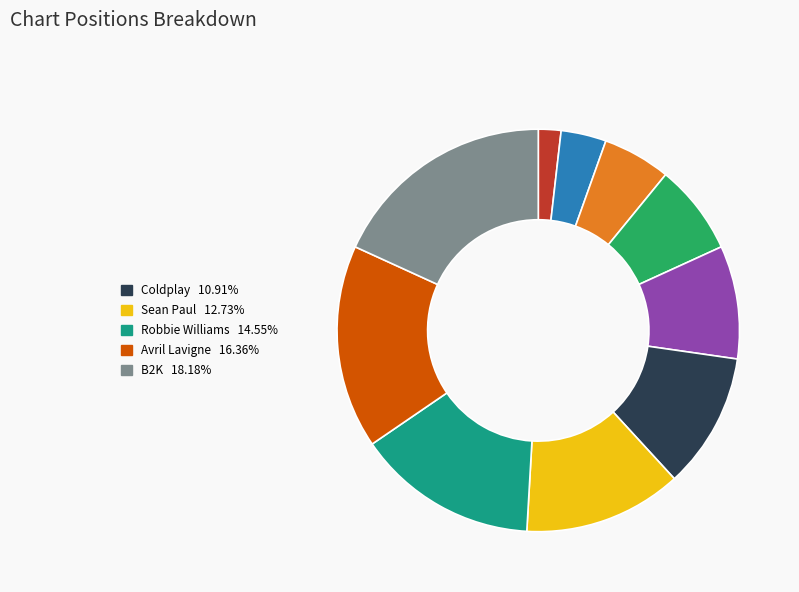

Is there any slice that represents more than half of the pie?

No